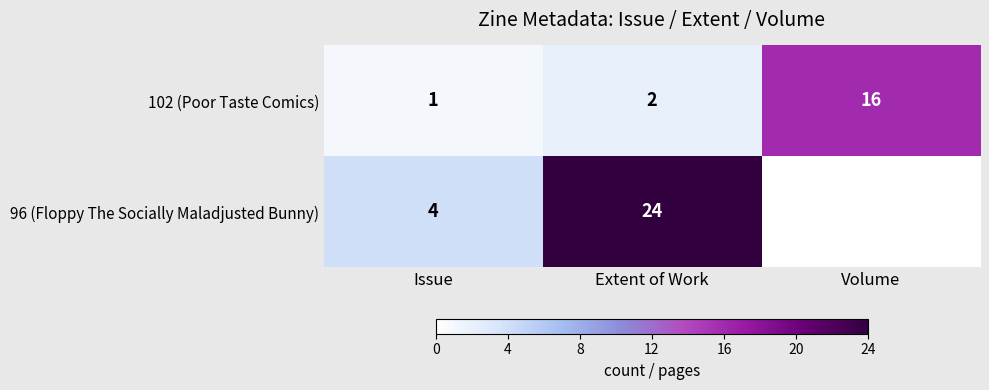

What is the difference between the highest and lowest values at Issue?

3